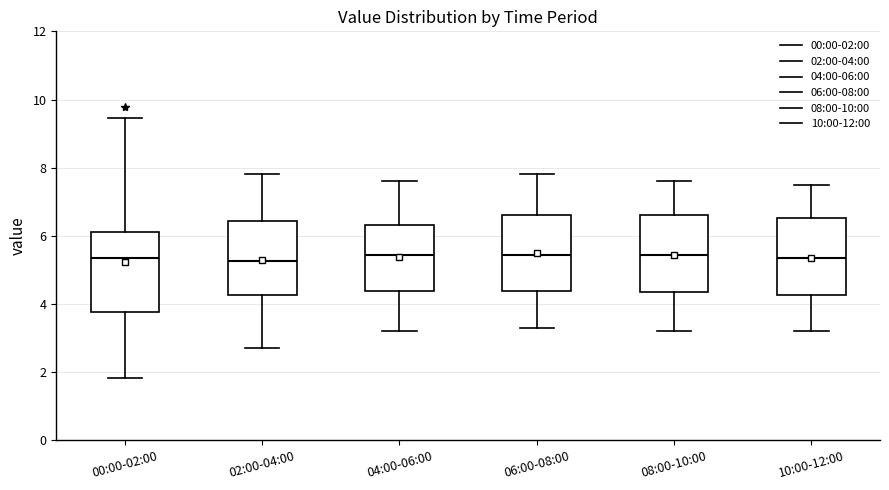

Where does the upper whisker of the box for 08:00-10:00 end on the y-axis? The values are not printed on the chart, so give them approximately, as read against the axis.

7.6